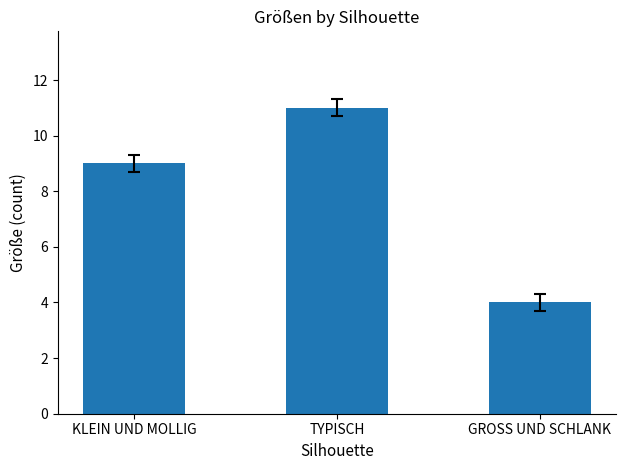

The value at GROSS UND SCHLANK is 4. True or false?

True